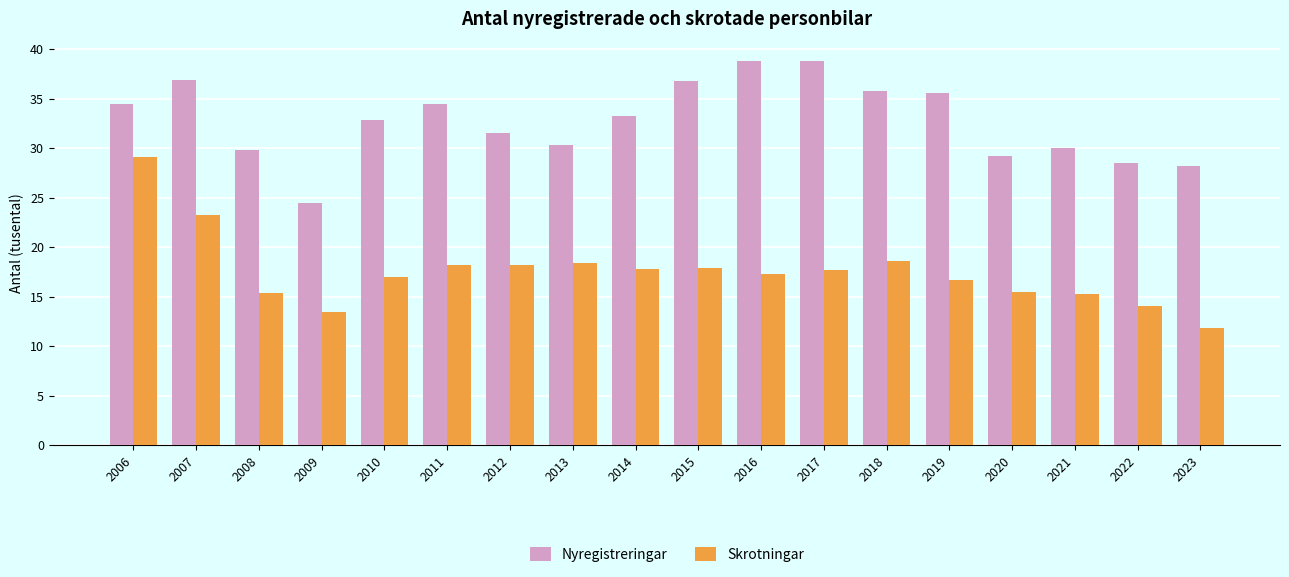

List the series in order of their peak value, highest first.

Nyregistreringar, Skrotningar